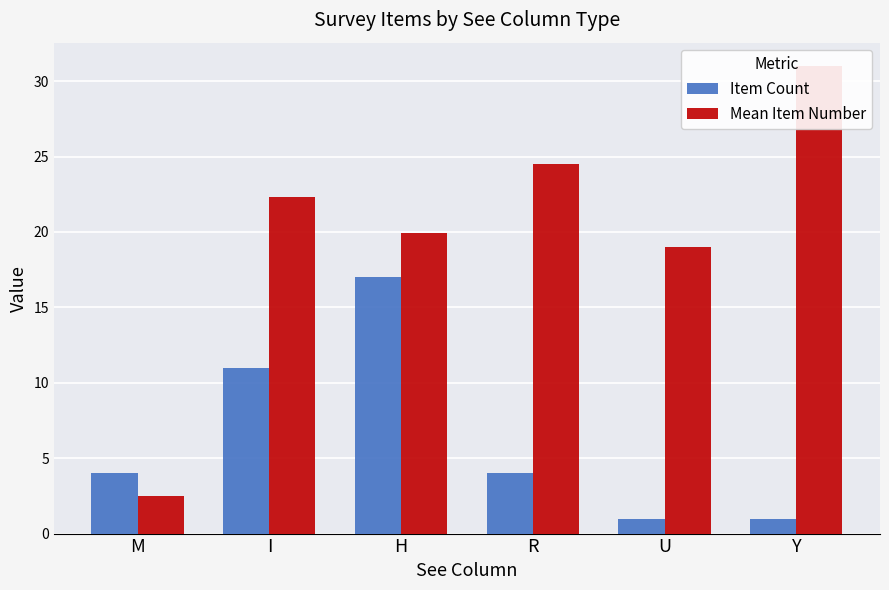

Which category has the highest value in the Item Count series?

H